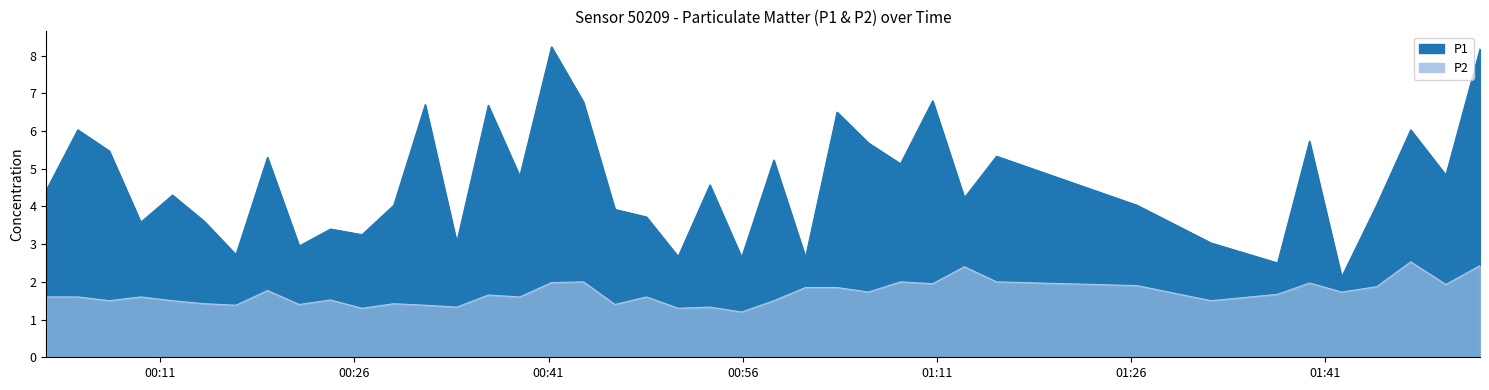

What is the difference between the maximum and minimum values in the P1 series?

6.1